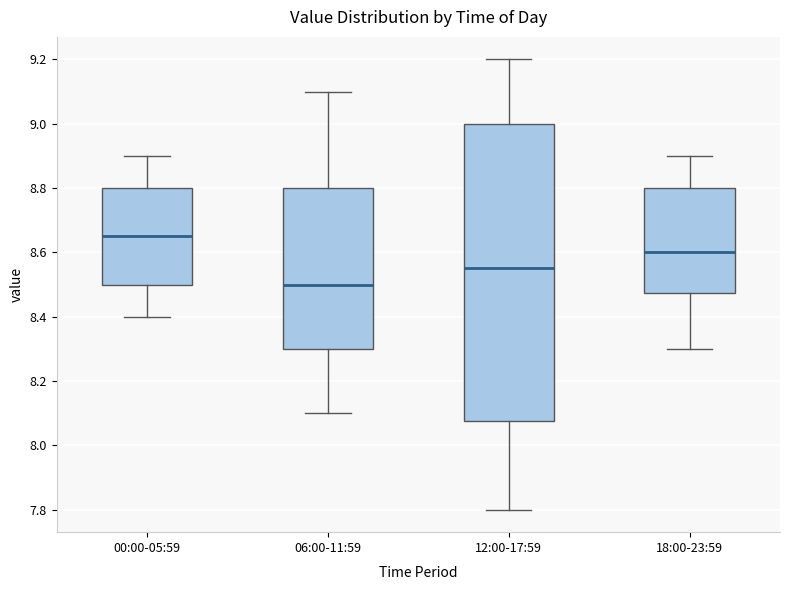

Where is the lower edge of the box for 12:00-17:59 on the y-axis? The values are not printed on the chart, so give them approximately, as read against the axis.

8.08